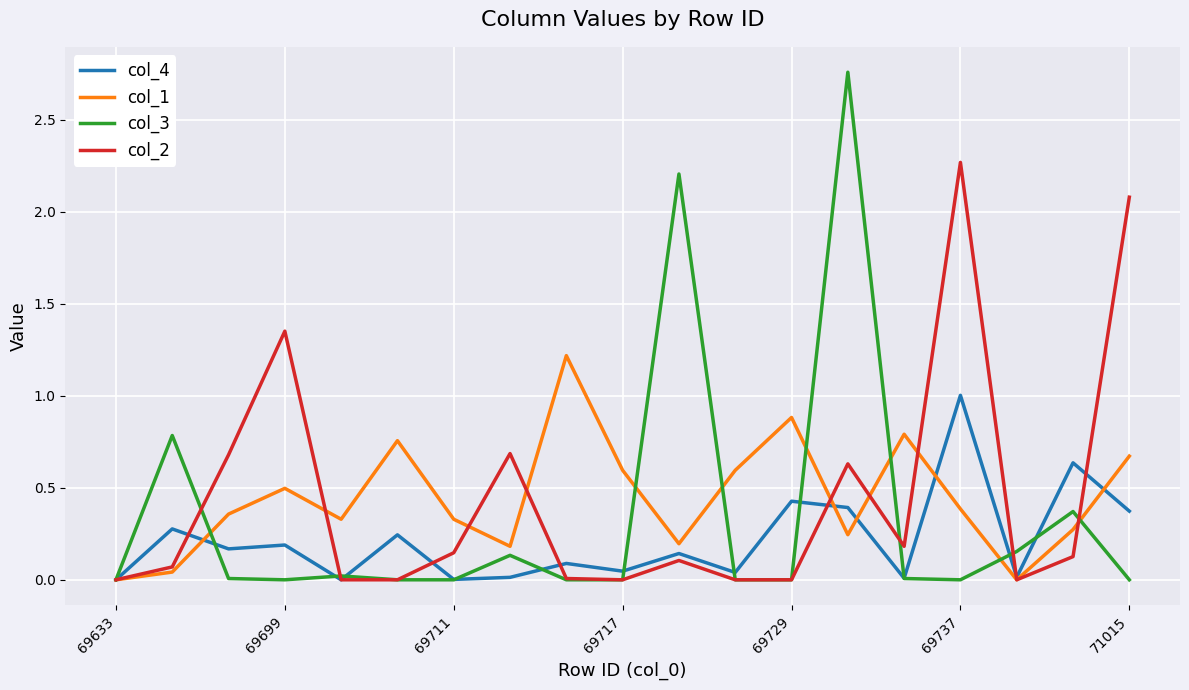

Which series has the largest range (max minus min)?

col_3